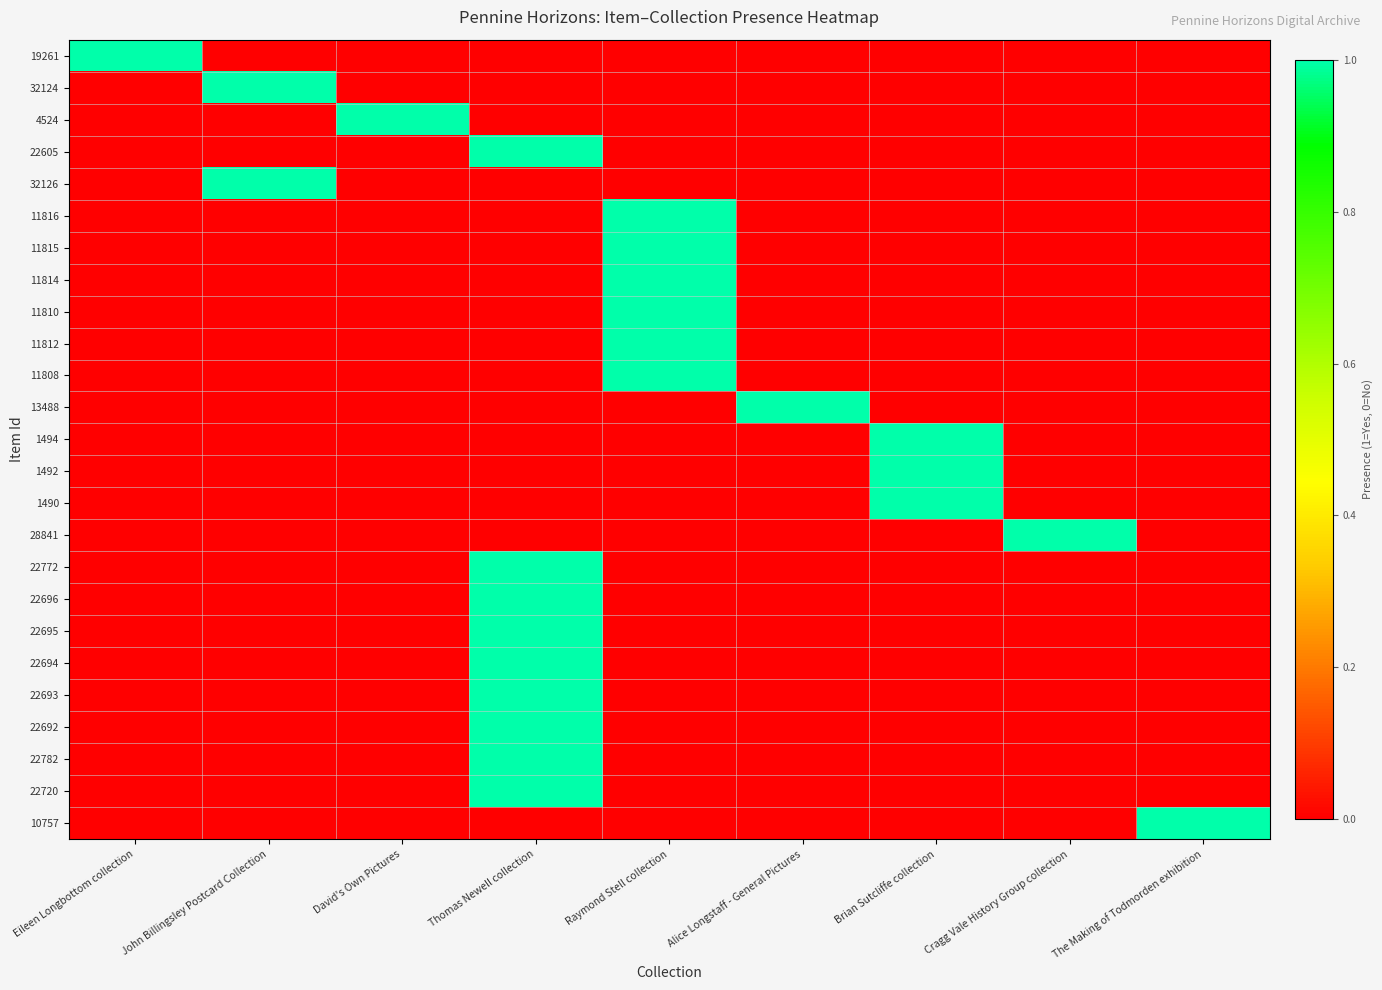

Rank the series by their maximum value, from highest to lowest.

19261, 32124, 4524, 22605, 32126, 11816, 11815, 11814, 11810, 11812, 11808, 13488, 1494, 1492, 1490, 28841, 22772, 22696, 22695, 22694, 22693, 22692, 22782, 22720, 10757